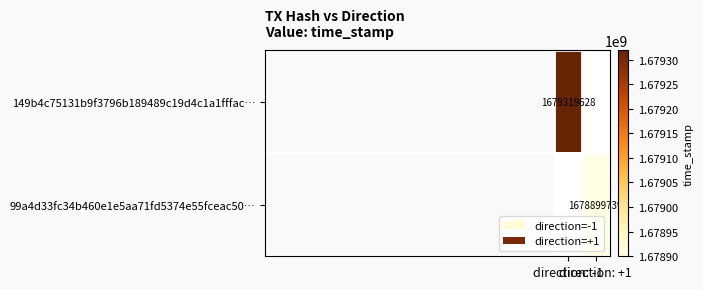

Rank the series by their maximum value, from highest to lowest.

149b4c75131b9f3796b189489c19d4c1a1fffac…, 99a4d33fc34b460e1e5aa71fd5374e55fceac50…